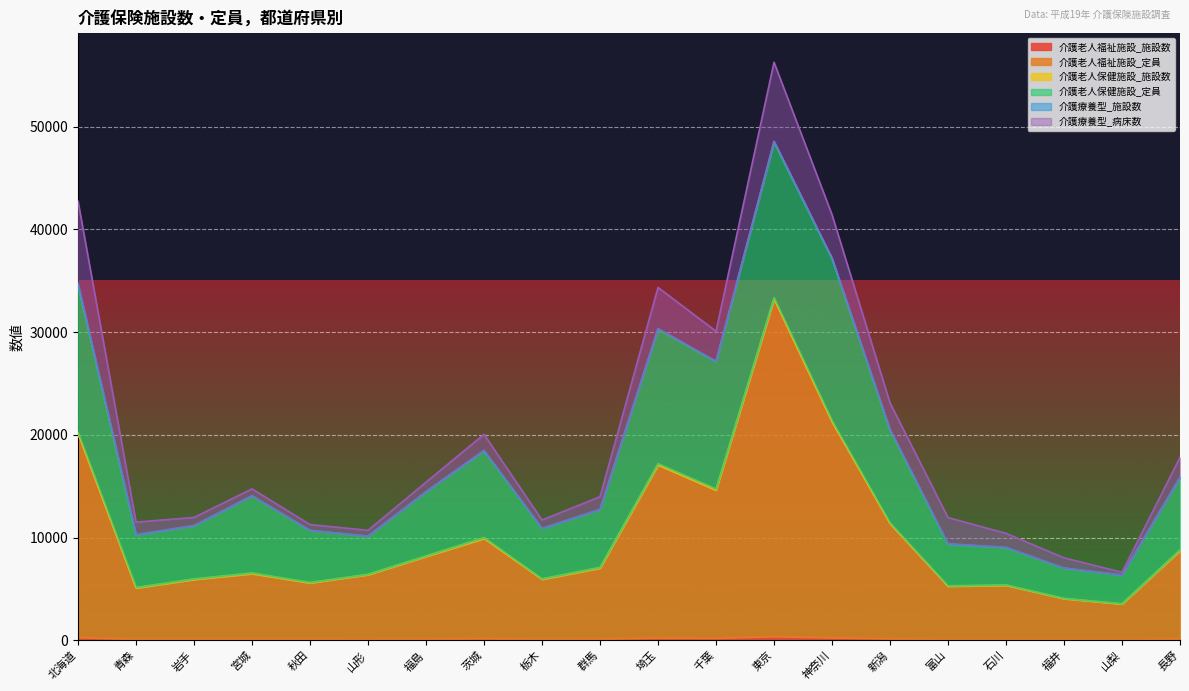

At how many categories does at least one series exceed 8677?

7